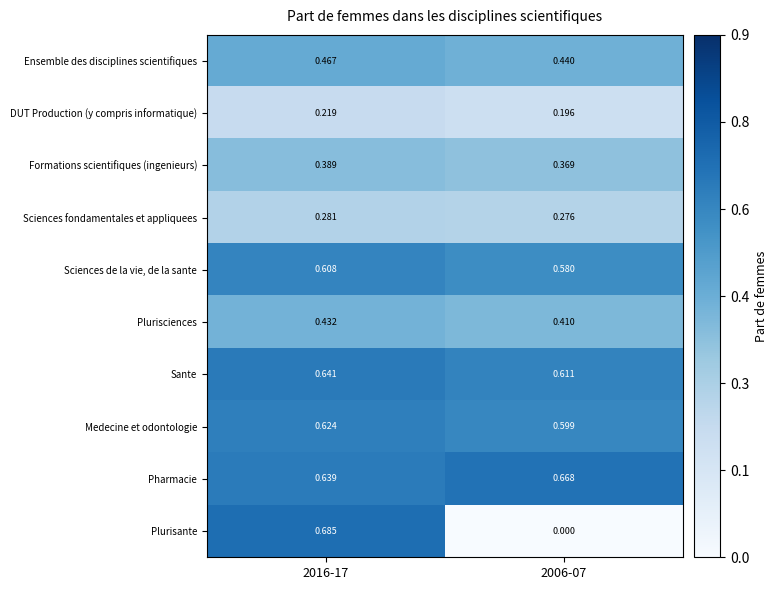

Rank the series by their maximum value, from highest to lowest.

Plurisante, Pharmacie, Sante, Medecine et odontologie, Sciences de la vie, de la sante, Ensemble des disciplines scientifiques, Plurisciences, Formations scientifiques (ingenieurs), Sciences fondamentales et appliquees, DUT Production (y compris informatique)